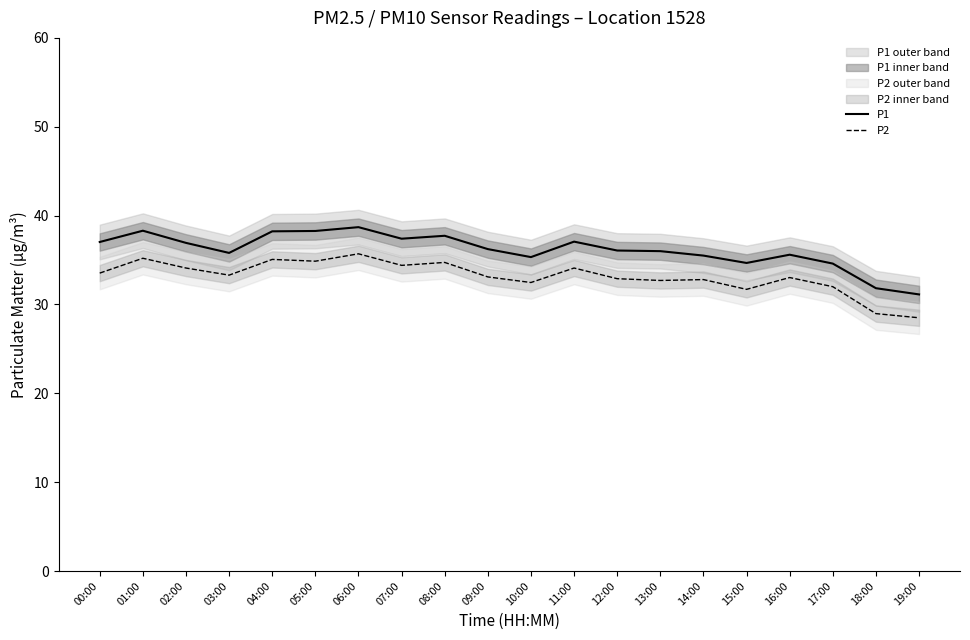

True or false: P2 and P1 cross at least once.

False